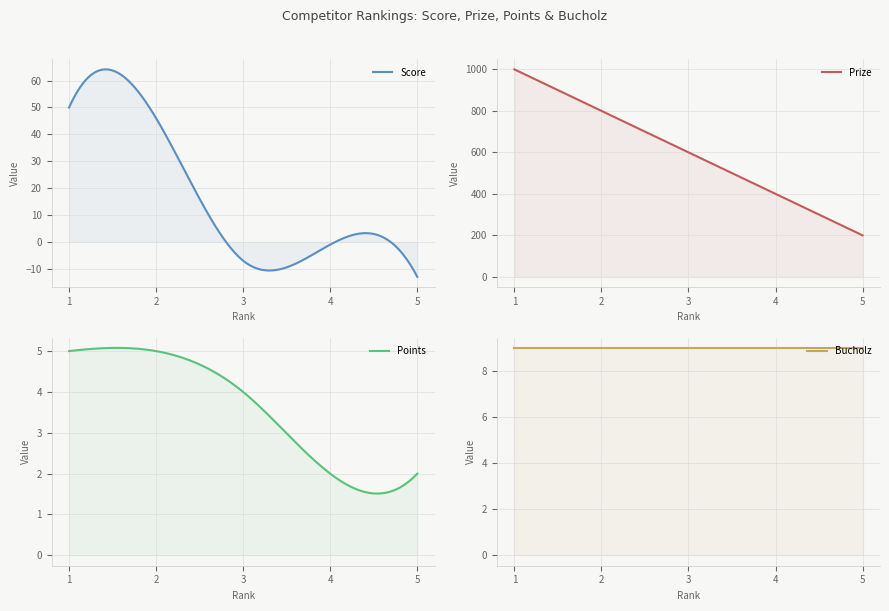

Reading left to right, extract all data points from this chart.

Score: 50	46	-7	-1	-13
Prize: 1000	800	600	400	200
Points: 5	5	4	2	2
Bucholz: 9	9	9	9	9